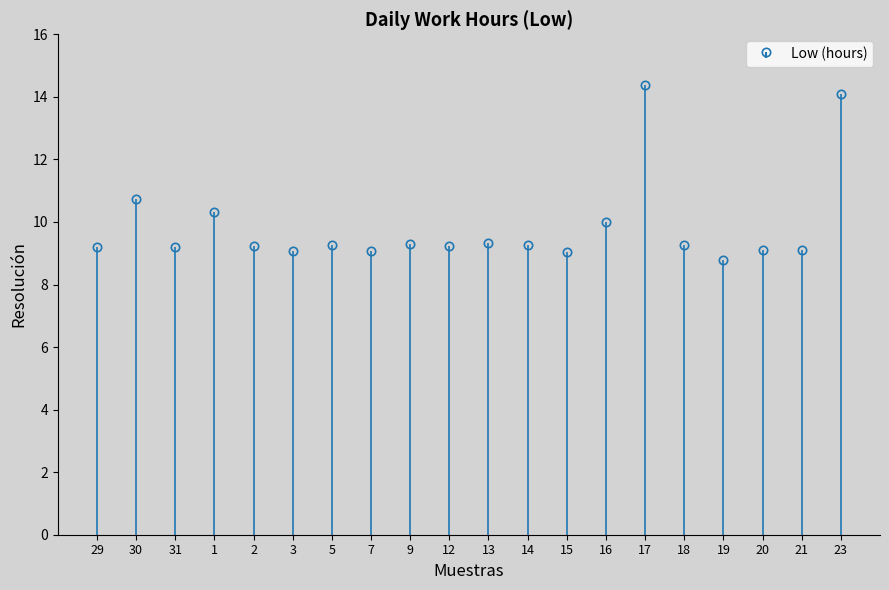

The chart shows a value of 16.1 at 12. True or false?

False